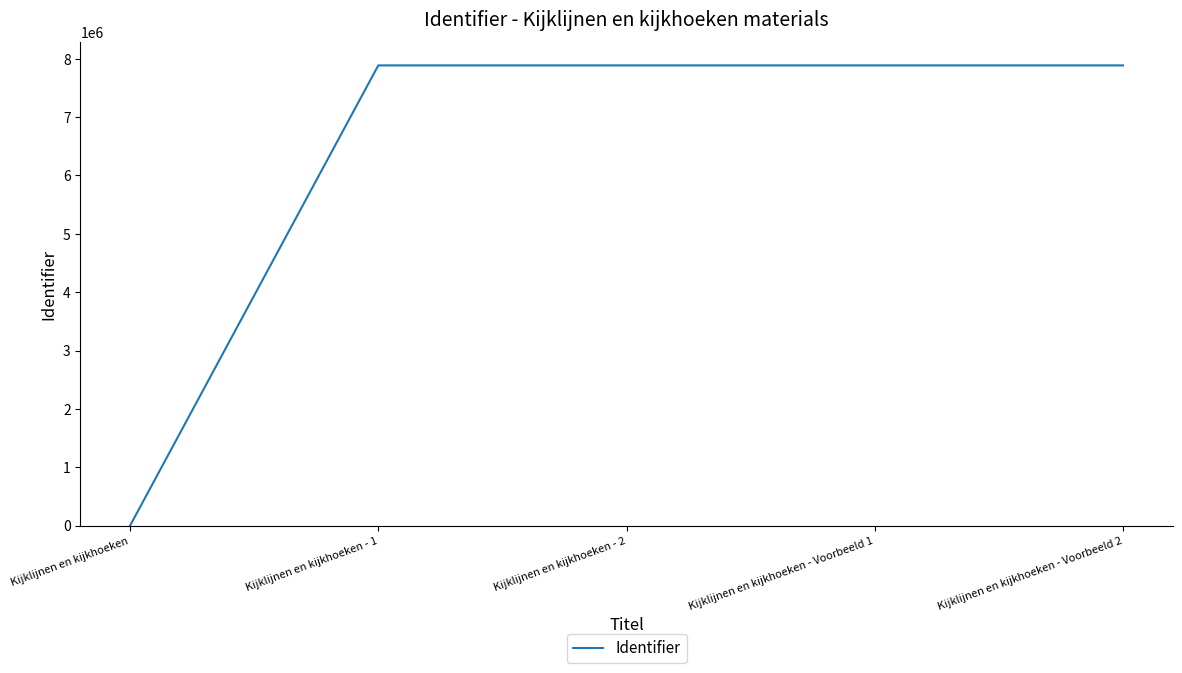

The value at Kijklijnen en kijkhoeken - Voorbeeld 2 is 7886298. True or false?

True